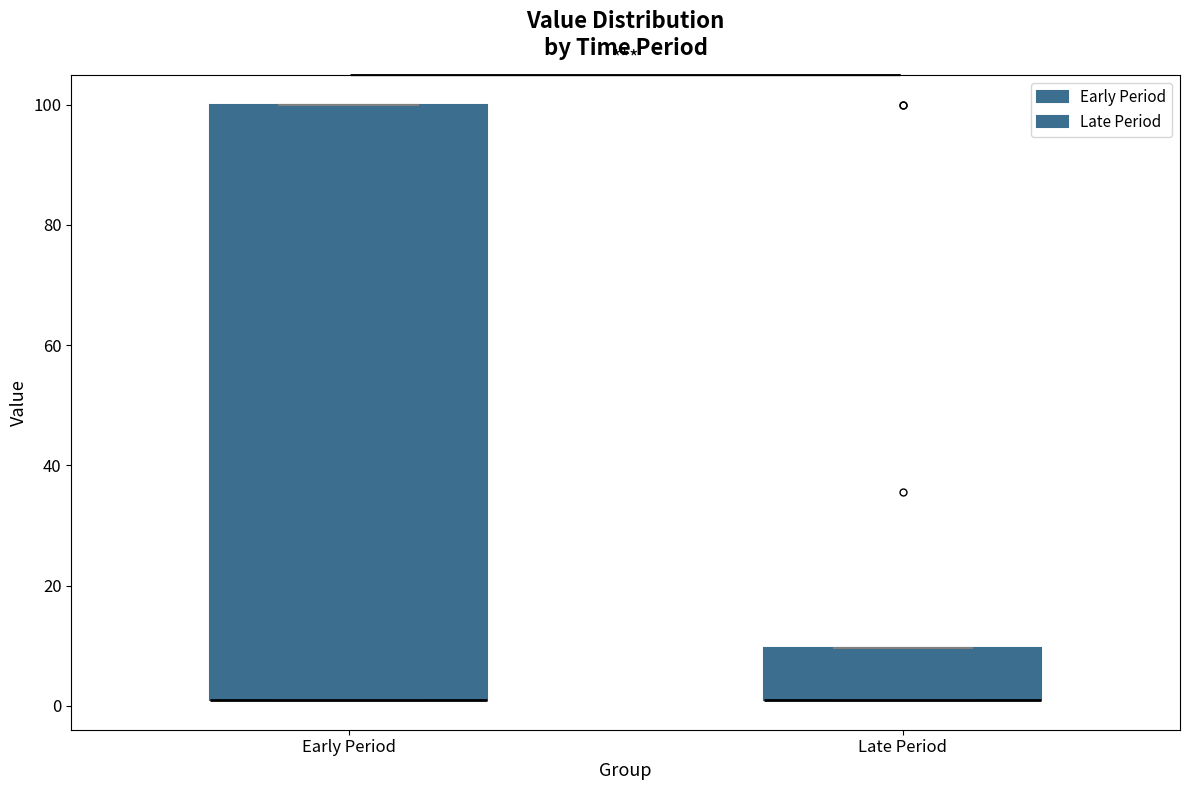

Reading left to right, read every box against the y-axis: the position of its median line, the range the box covers, and the ends of its whiskers. The values are not printed on the chart, so give them approximately, as read against the axis.

Early Period: median 2 (drawn on the box's lower edge), box 2 to 100, whiskers 2 to 100
Late Period: median 2 (drawn on the box's lower edge), box 2 to 10, whiskers 2 to 10